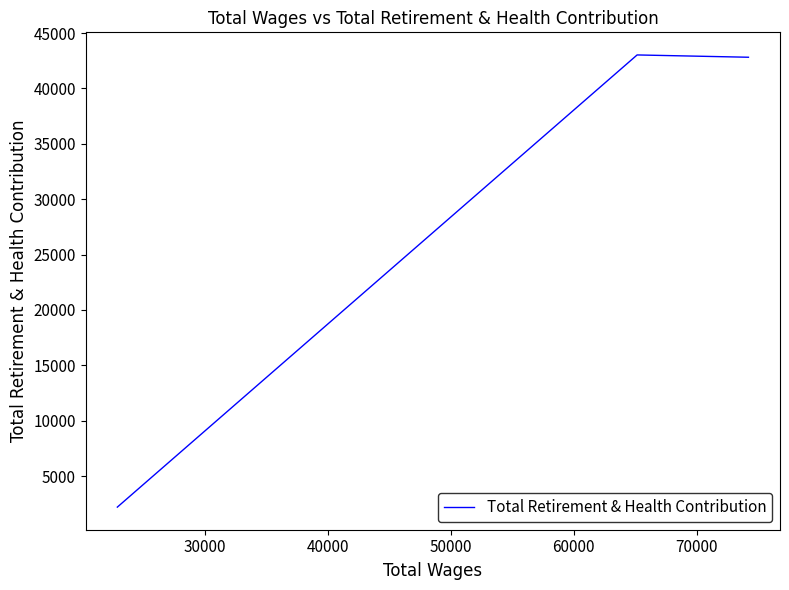

What is the sum of all values?

88032